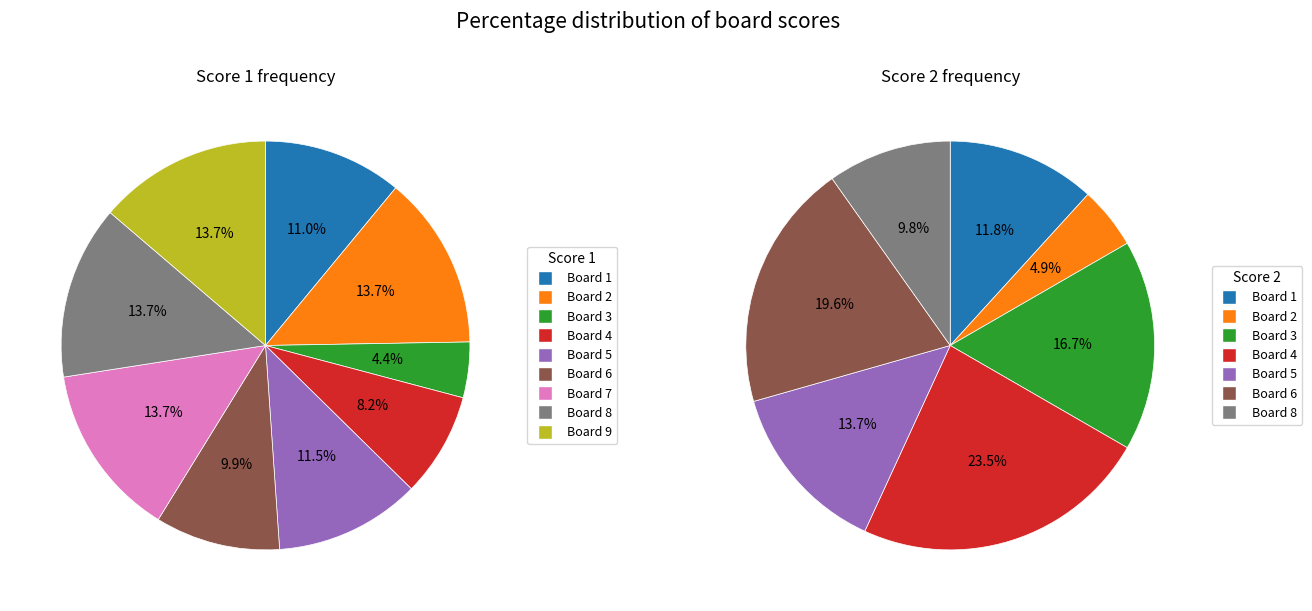

Is there any slice that represents more than half of the pie?

No